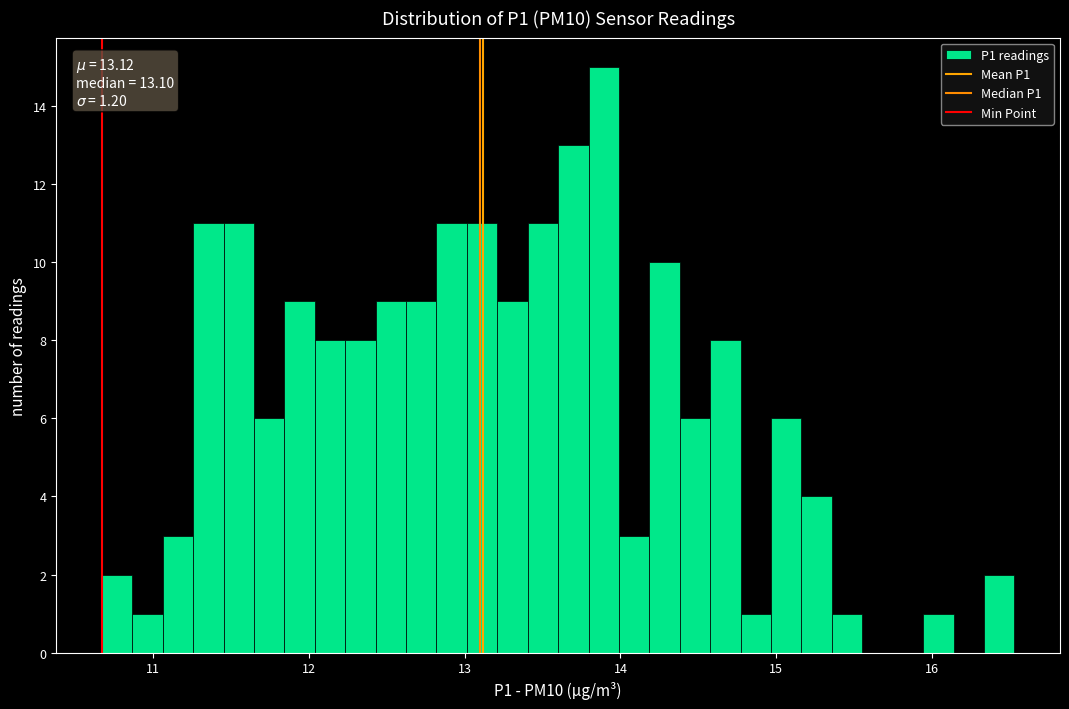

Read against the x-axis, roughly where is the centre of the tallest bar?

13.9